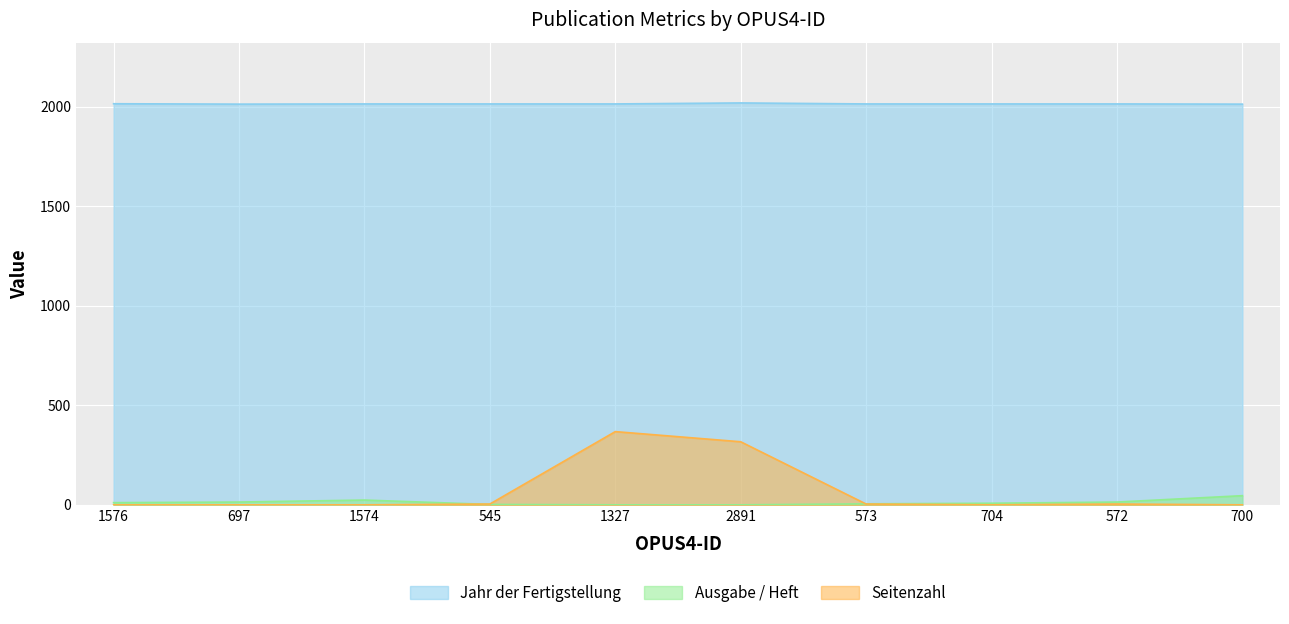

What are all the series names shown in the legend?

Jahr der Fertigstellung, Ausgabe / Heft, Seitenzahl